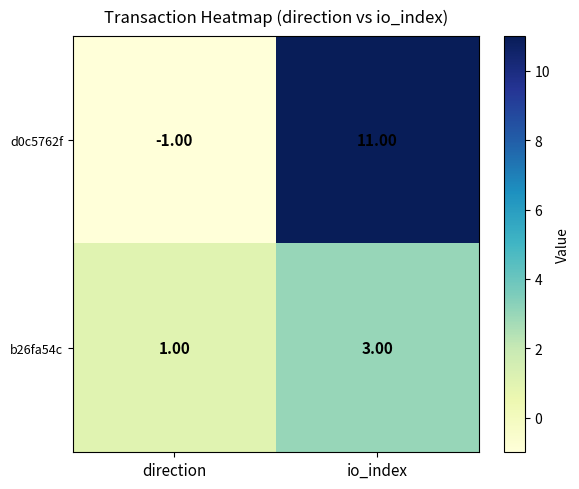

At io_index, list the series in order from largest to smallest.

d0c5762f, b26fa54c